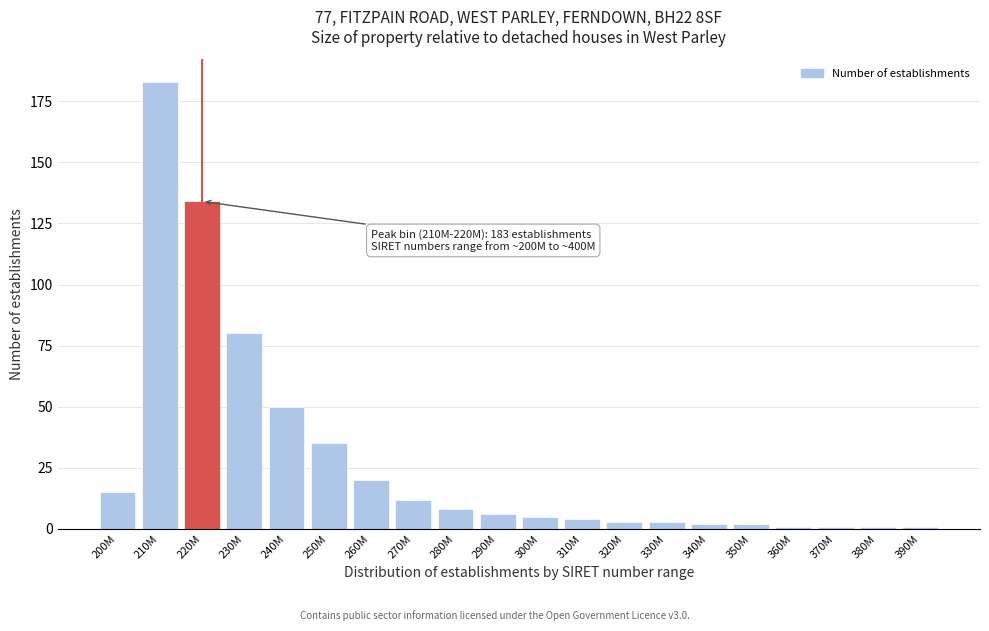

Reading left to right, extract all data points from this chart.

200M=15	210M=183	220M=134	230M=80	240M=50	250M=35	260M=20	270M=12	280M=8	290M=6	300M=5	310M=4	320M=3	330M=3	340M=2	350M=2	360M=1	370M=1	380M=1	390M=1